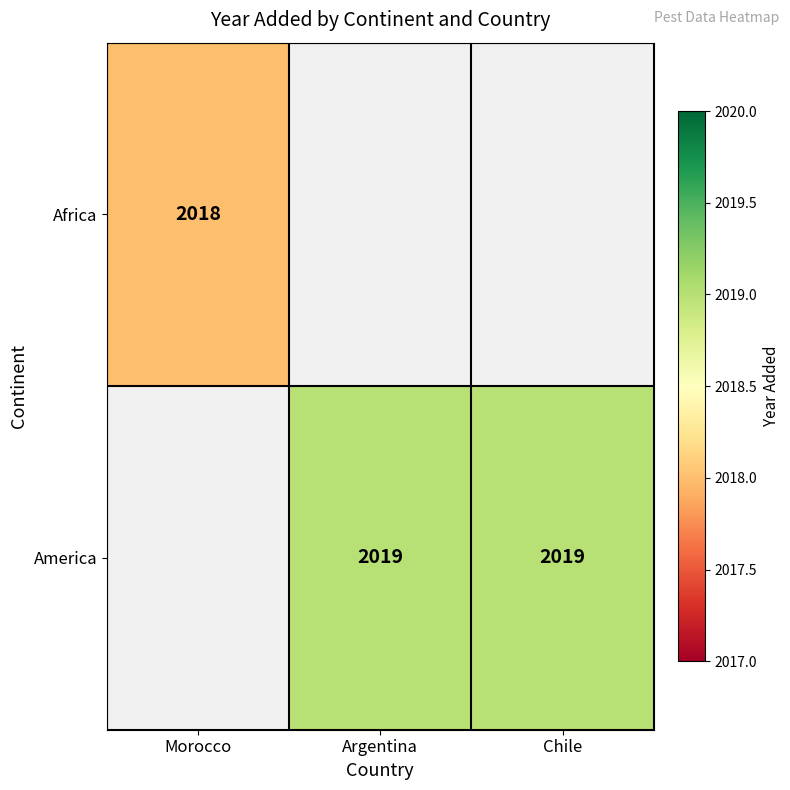

True or false: America has a value of 535 at Chile.

False